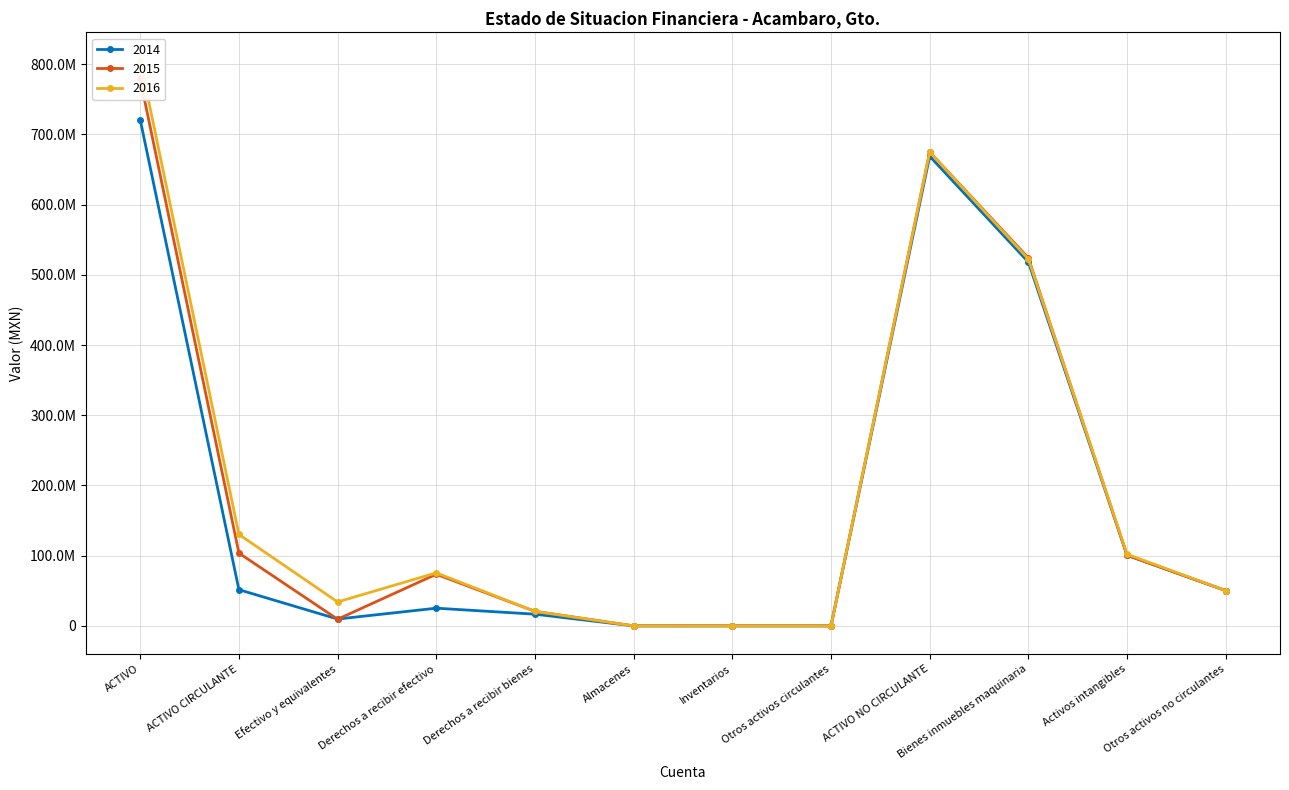

At which label does 2016 reach its minimum?

Inventarios